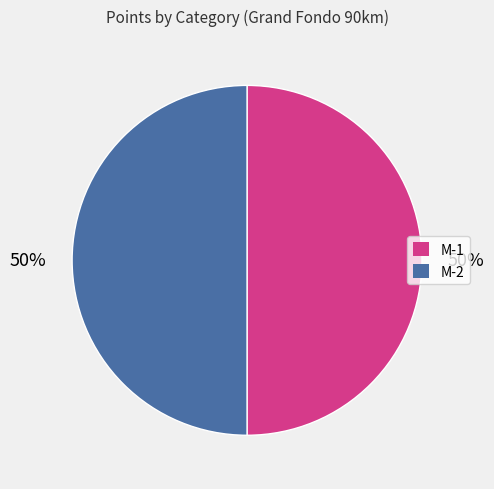

True or false: M-2 accounts for 50% of the total.

True